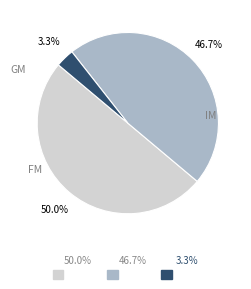

Do GM and IM together represent more than half of the pie?

Yes